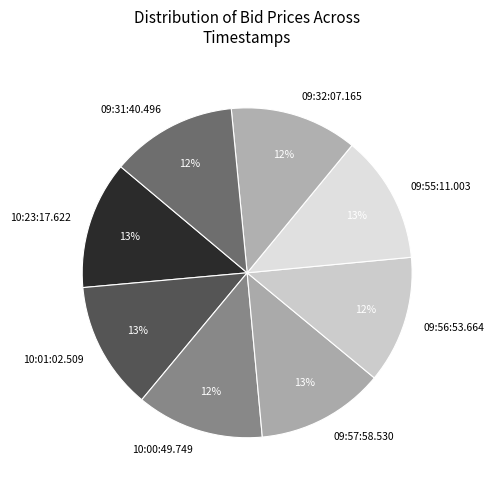

Do 10:23:17.622 and 10:00:49.749 together represent more than half of the pie?

No